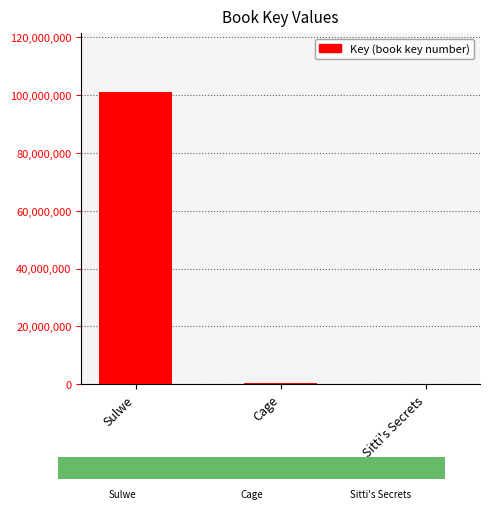

The value at Sulwe is 101162742. True or false?

True